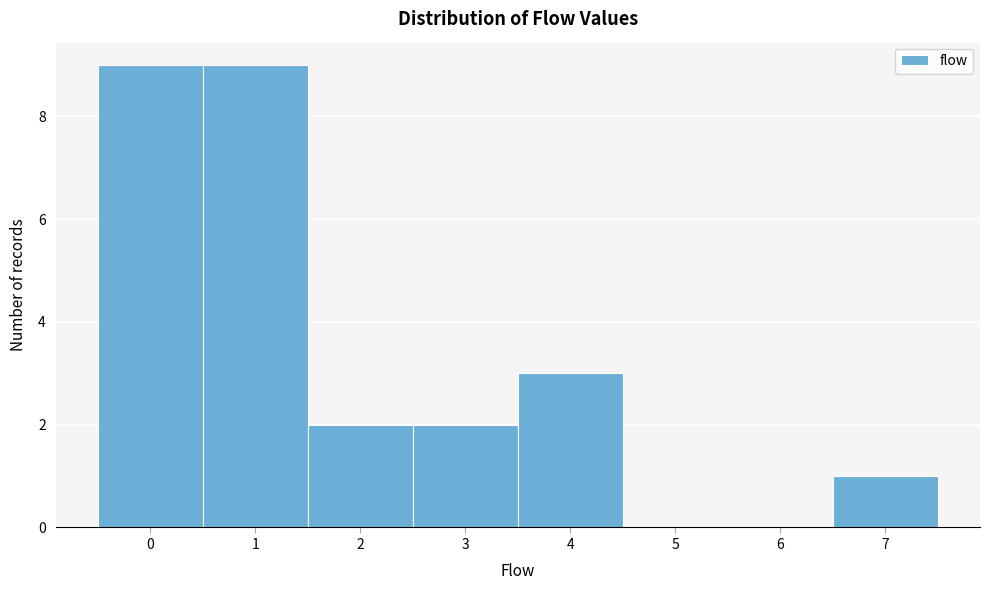

Reading left to right, list every bar in this chart as the range it spans on the x-axis followed by its height. The values are not printed on the chart, so give them approximately, as read against the axis.

-0.5 to 0.5: 9
0.5 to 1.5: 9
1.5 to 2.5: 2
2.5 to 3.5: 2
3.5 to 4.5: 3
4.5 to 5.5: 0
5.5 to 6.5: 0
6.5 to 7.5: 1